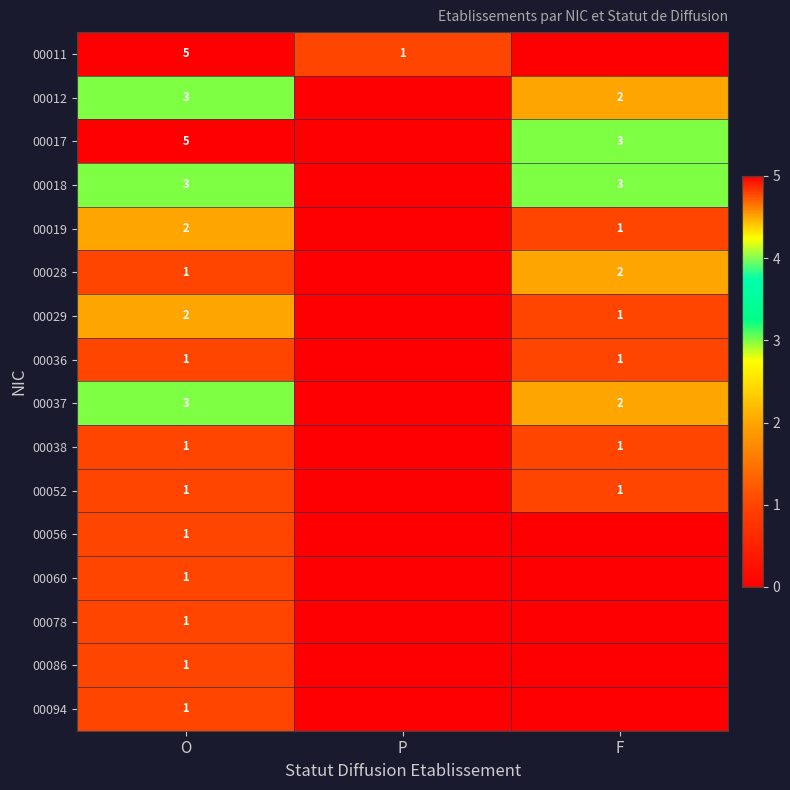

What is the total value across all series at O?

32